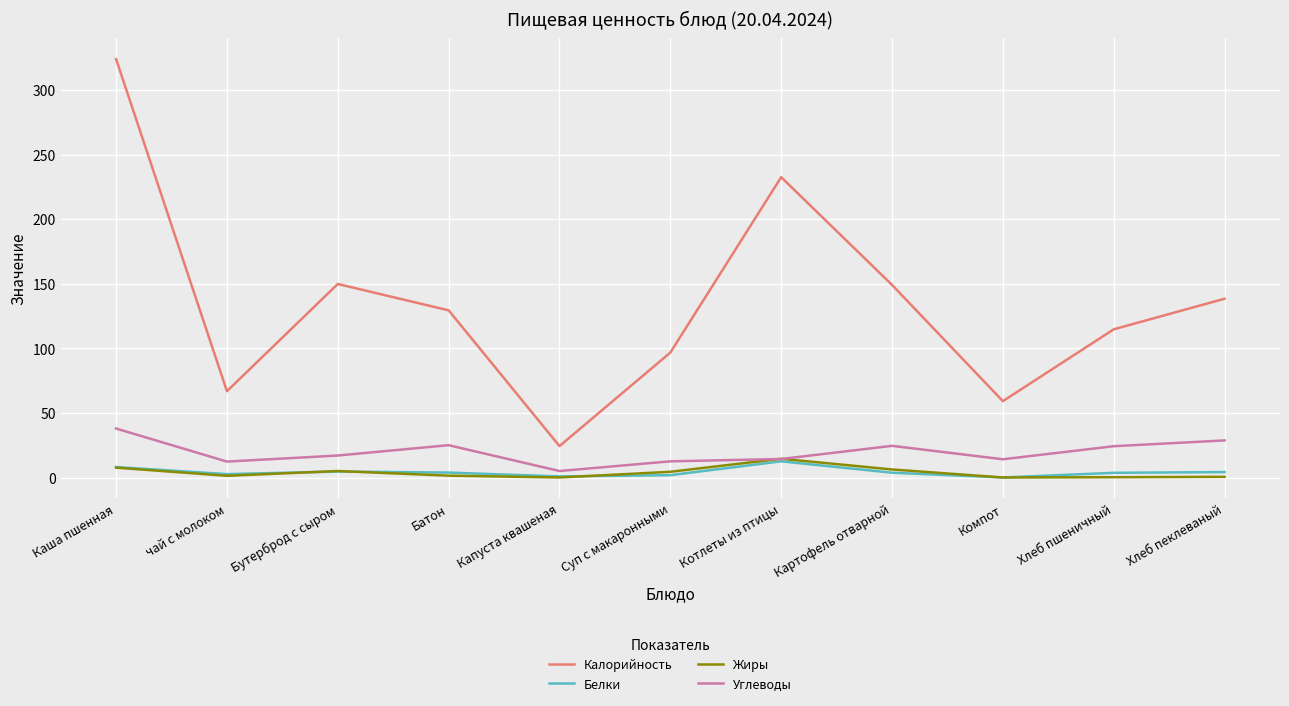

Which series has the largest total across all categories?

Калорийность